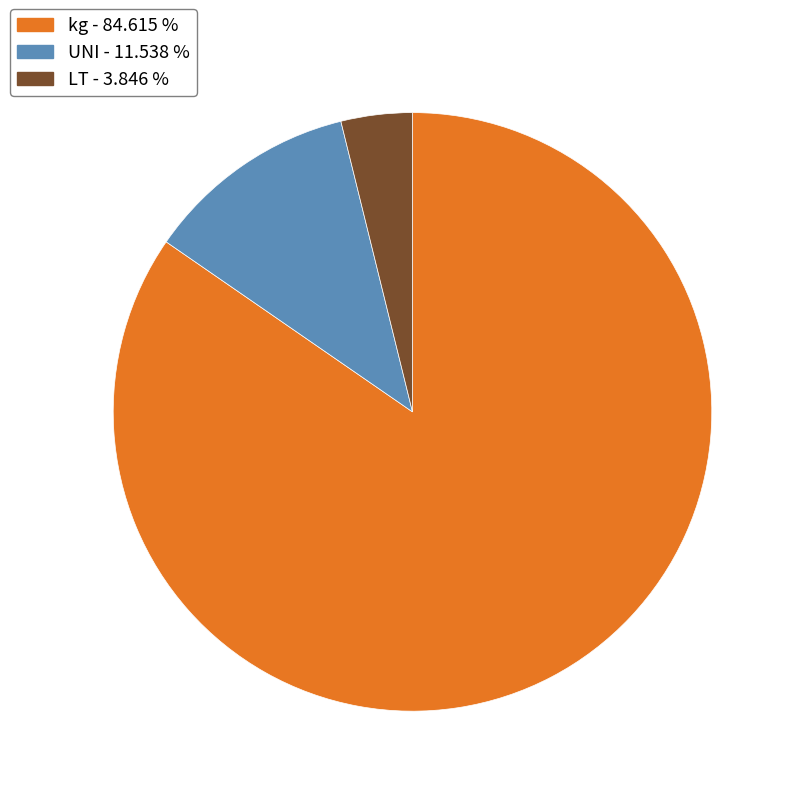

Do UNI and kg together represent more than half of the pie?

Yes